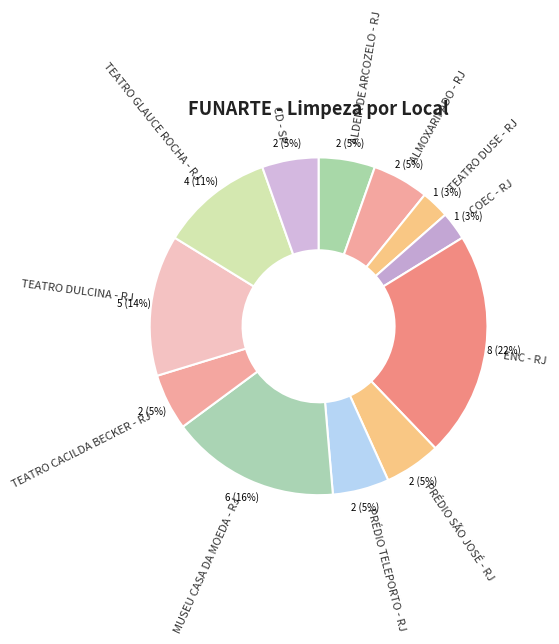

Which category has the biggest portion of the pie?

ENC - RJ